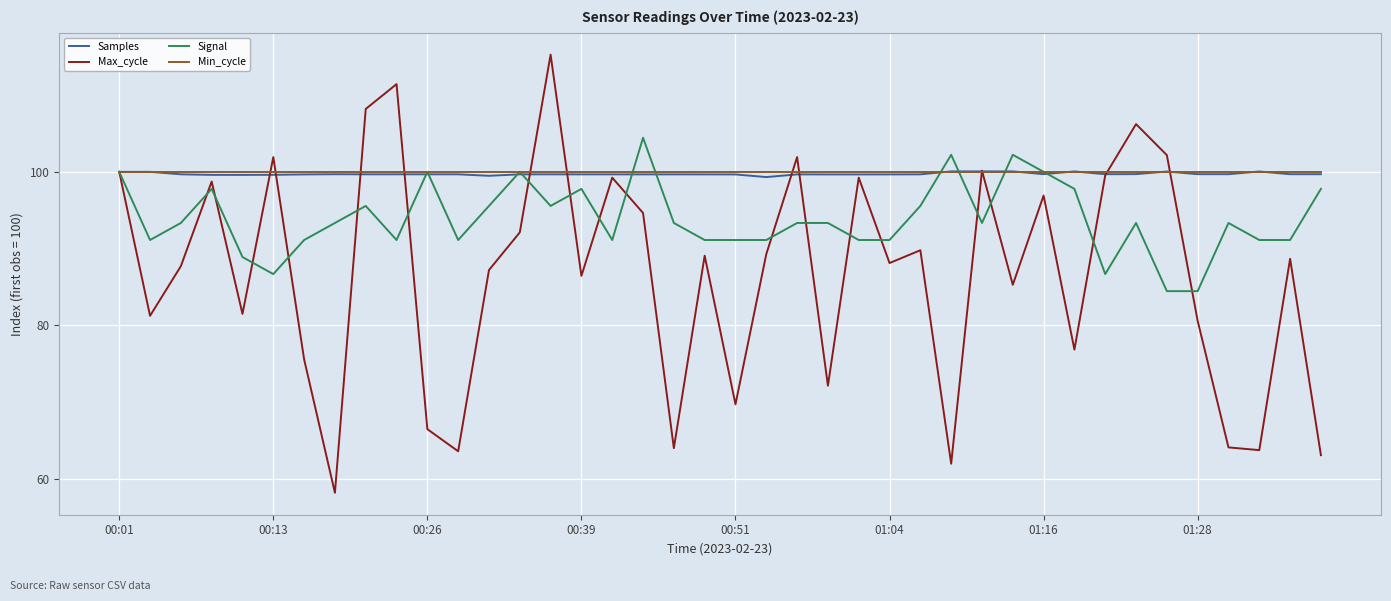

What is the lowest value of the Max_cycle series?

58.1